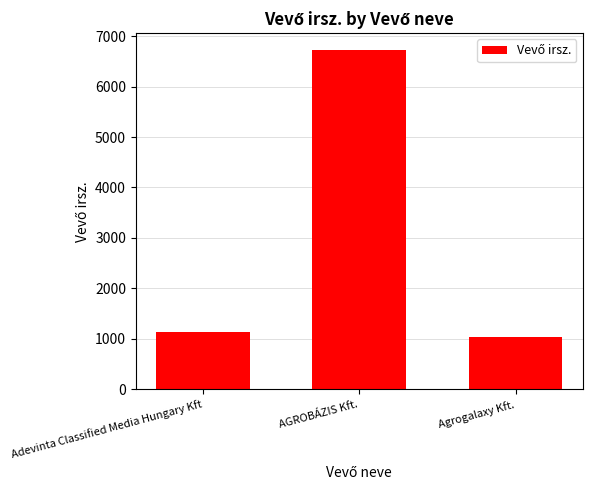

Reading right to left, list all the values displayed in this chart.

Agrogalaxy Kft.=1043	AGROBÁZIS Kft.=6724	Adevinta Classified Media Hungary Kft=1134